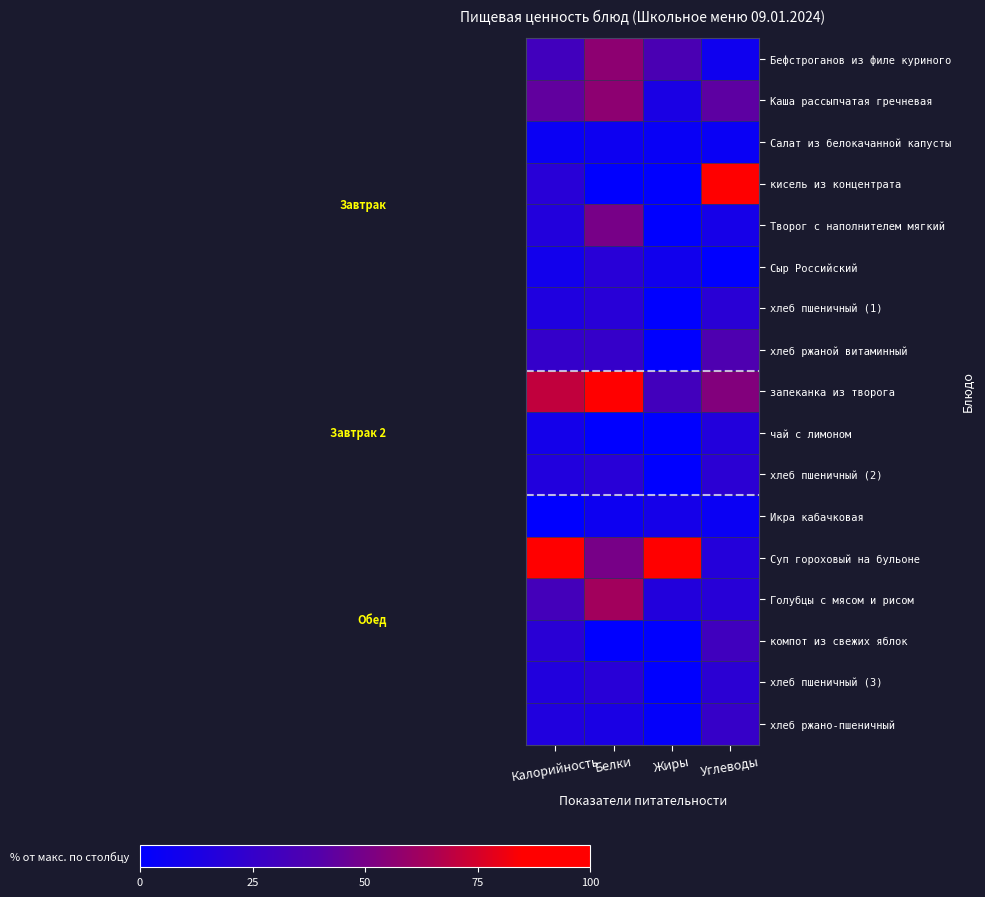

At which category is the sum across all series the highest?

Белки